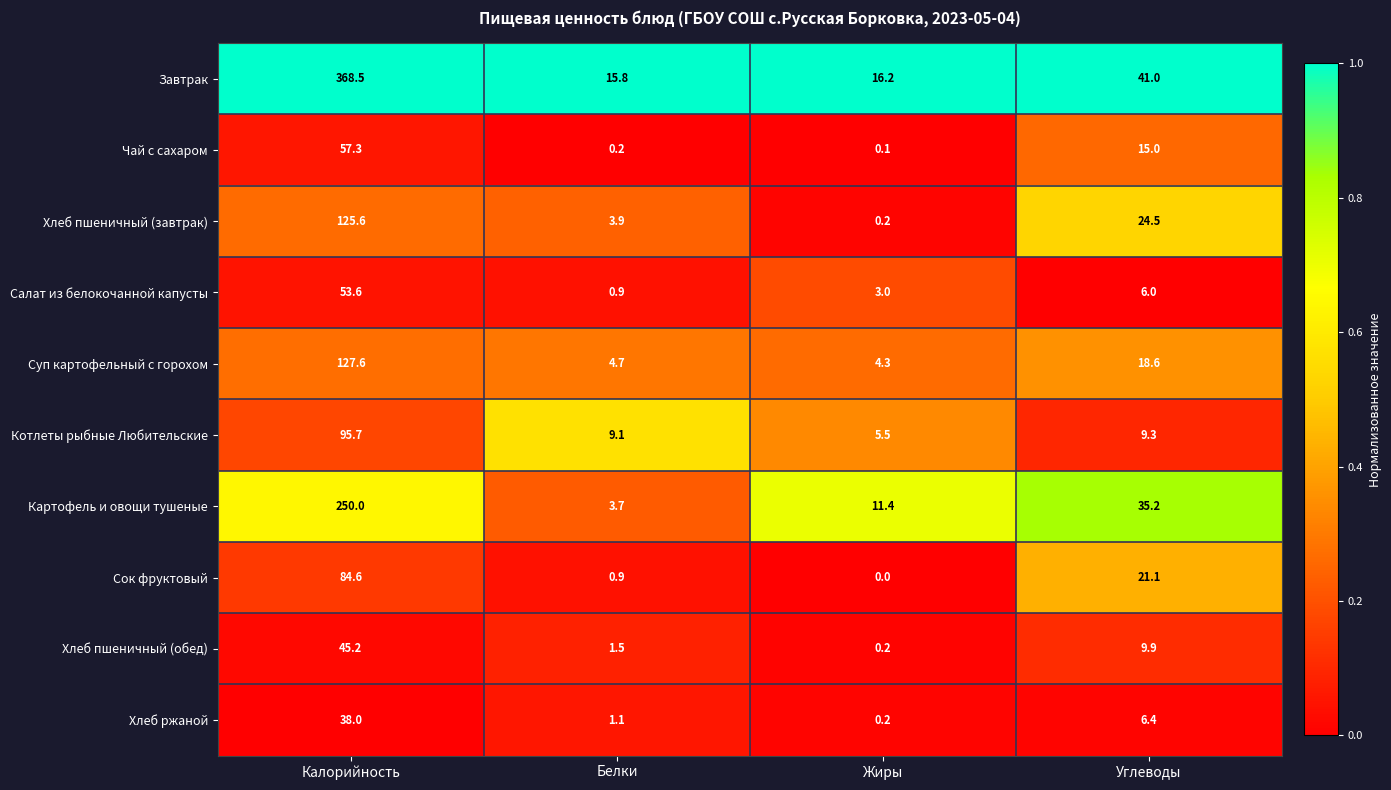

List the series in order of their peak value, lowest first.

Хлеб ржаной, Хлеб пшеничный (обед), Салат из белокочанной капусты, Чай с сахаром, Сок фруктовый, Котлеты рыбные Любительские, Хлеб пшеничный (завтрак), Суп картофельный с горохом, Картофель и овощи тушеные, Завтрак